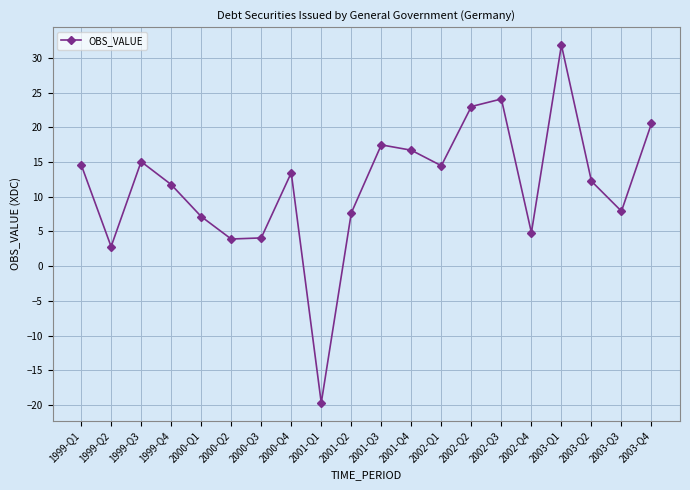

What is the smallest value displayed?

-19.7